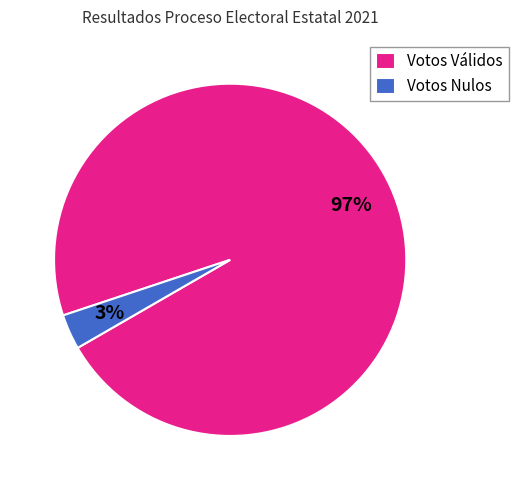

Is it true that Votos Nulos is 3% of the pie?

True